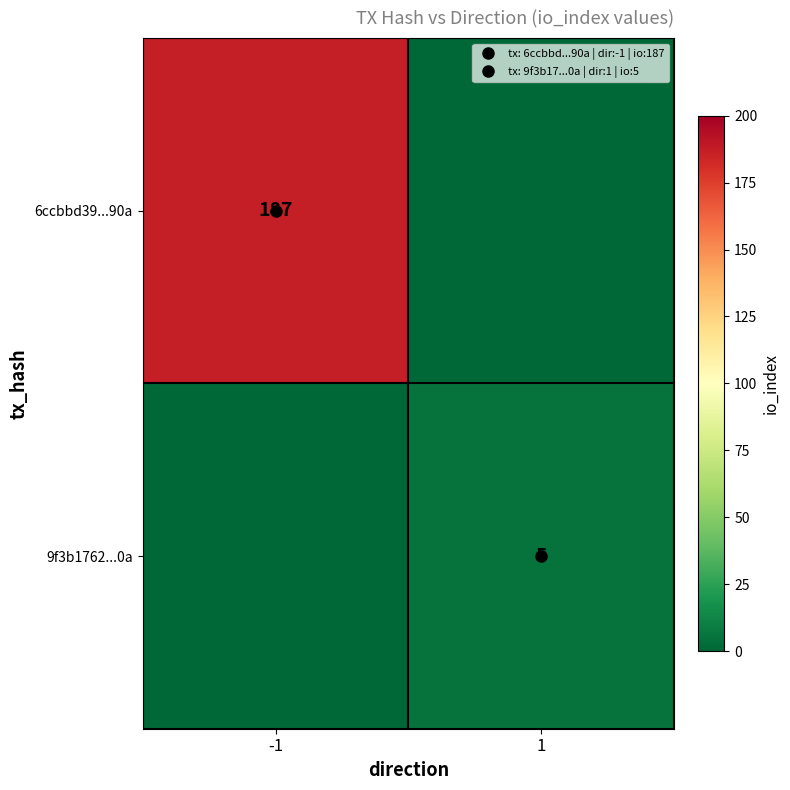

What is the average value of the 6ccbbd39...90a series?

94